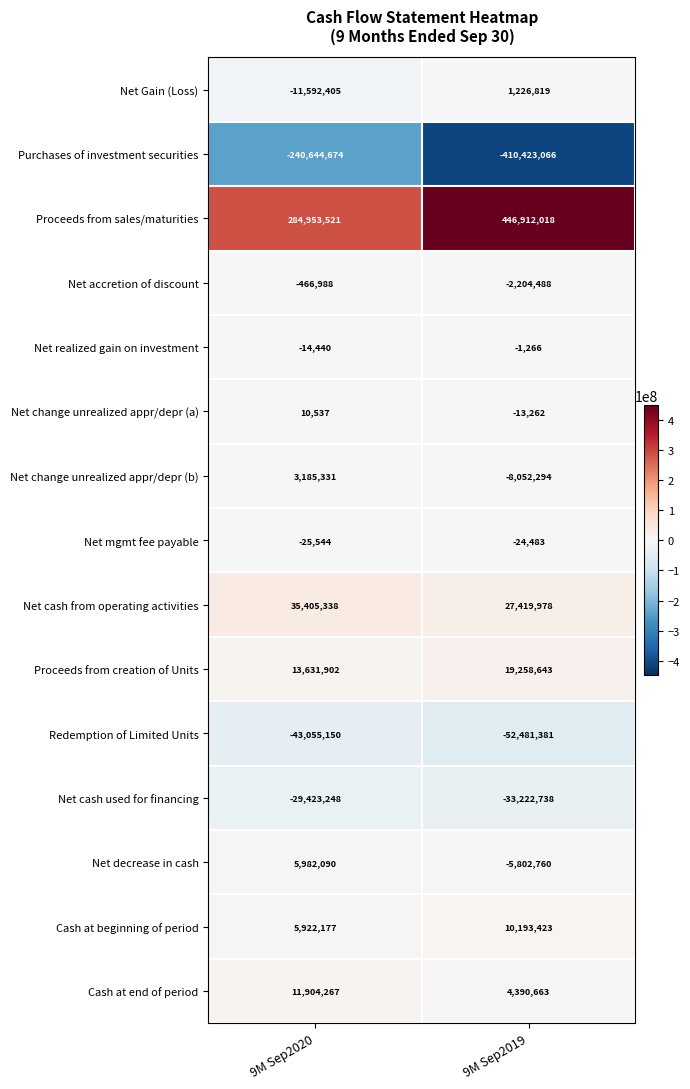

Between 9M Sep2020 and 9M Sep2019, which series saw the biggest shift?

Purchases of investment securities